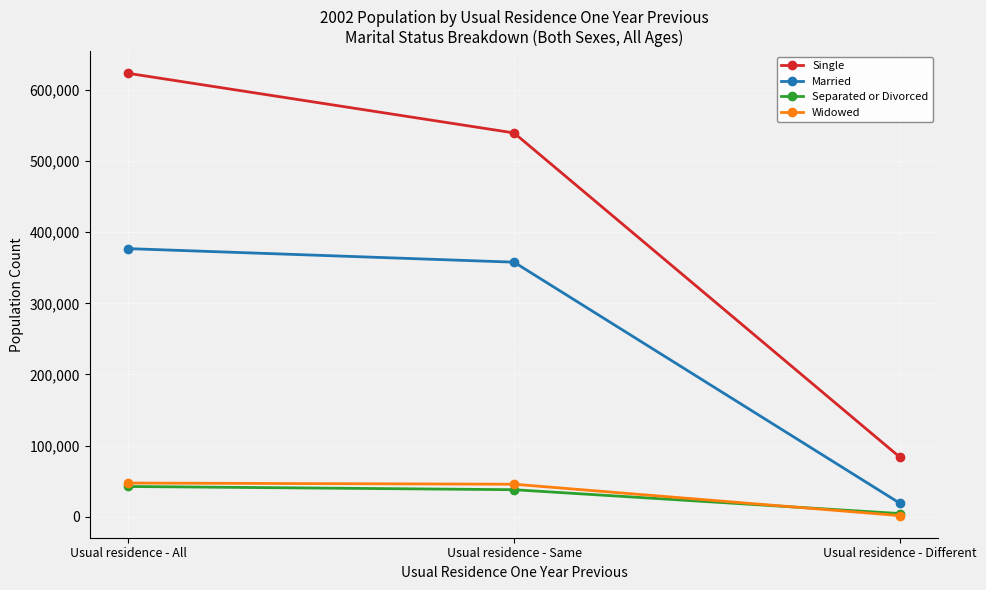

Which series has the largest total across all categories?

Single